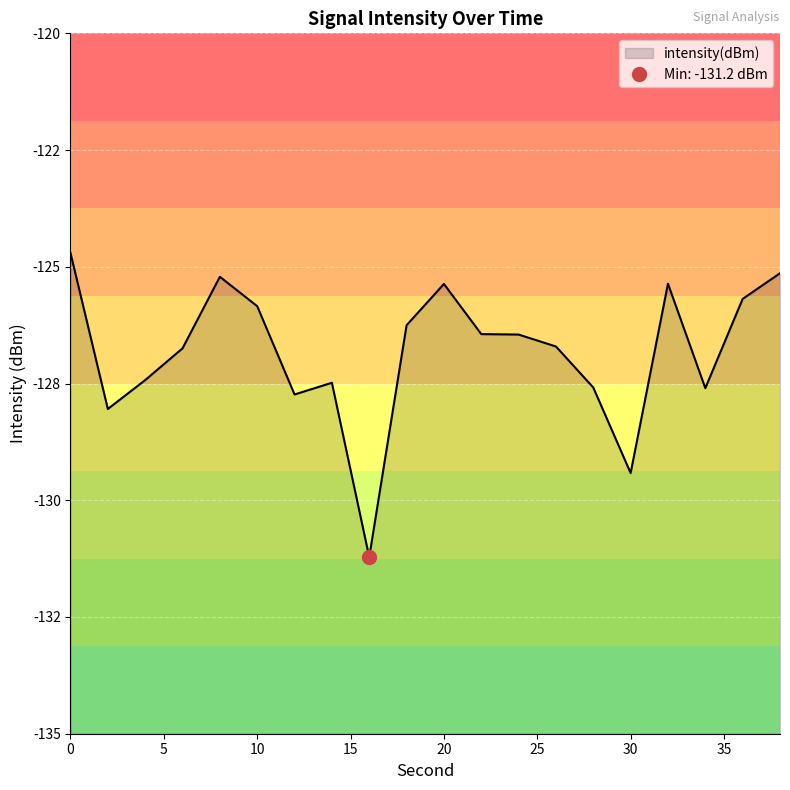

How many data points does each series have?

20